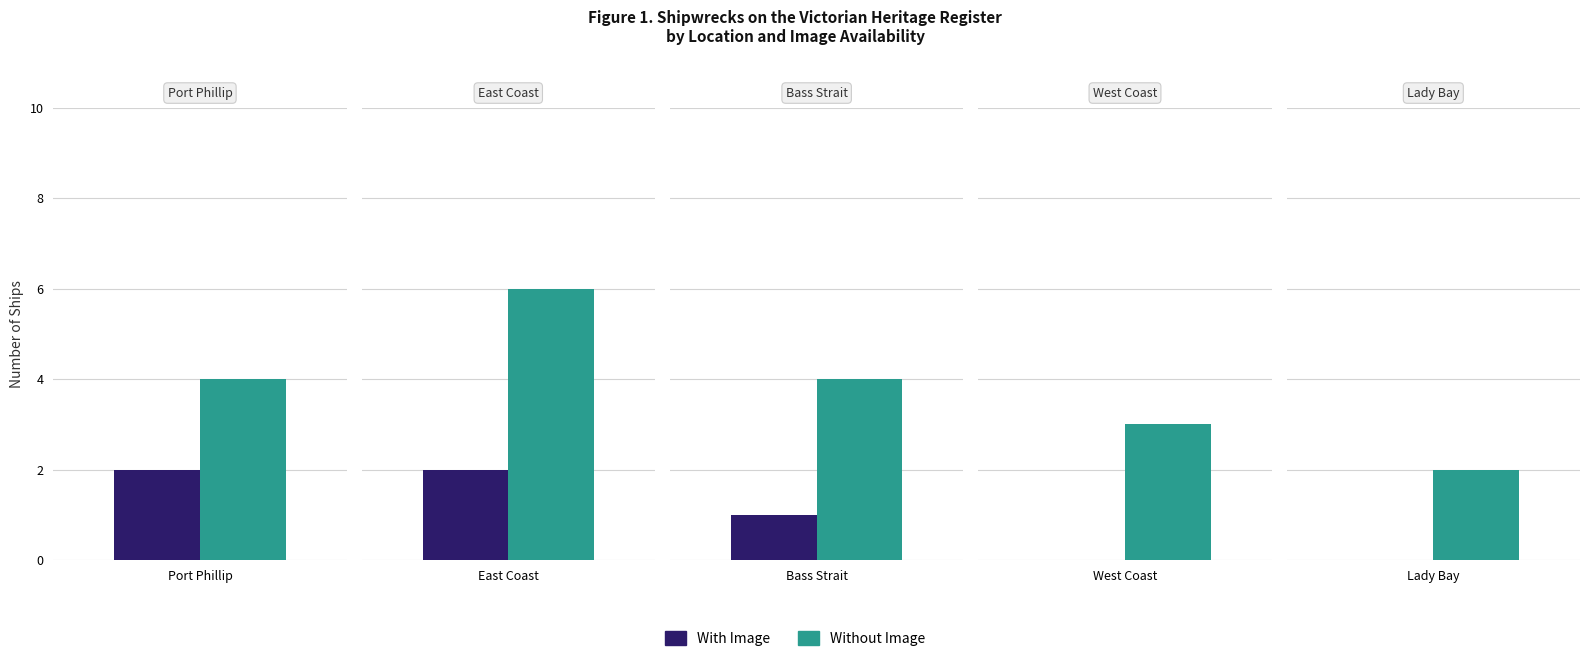

Which has a higher value, Port Phillip or Lady Bay?

Port Phillip